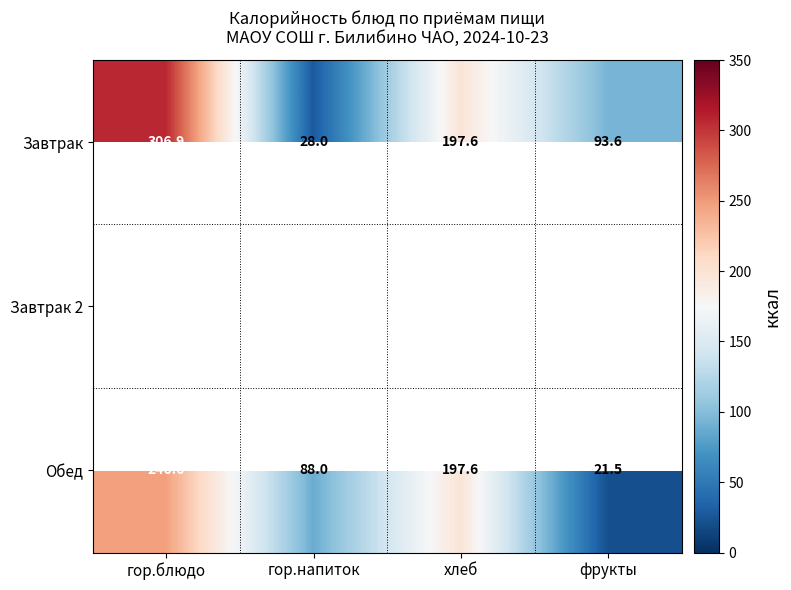

The Обед series shows 120.3 at хлеб. True or false?

False